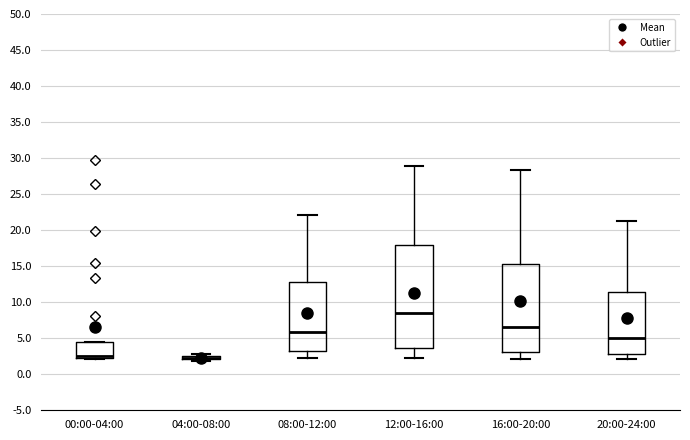

Where is the lower edge of the box for 20:00-24:00 on the y-axis? The values are not printed on the chart, so give them approximately, as read against the axis.

3.0